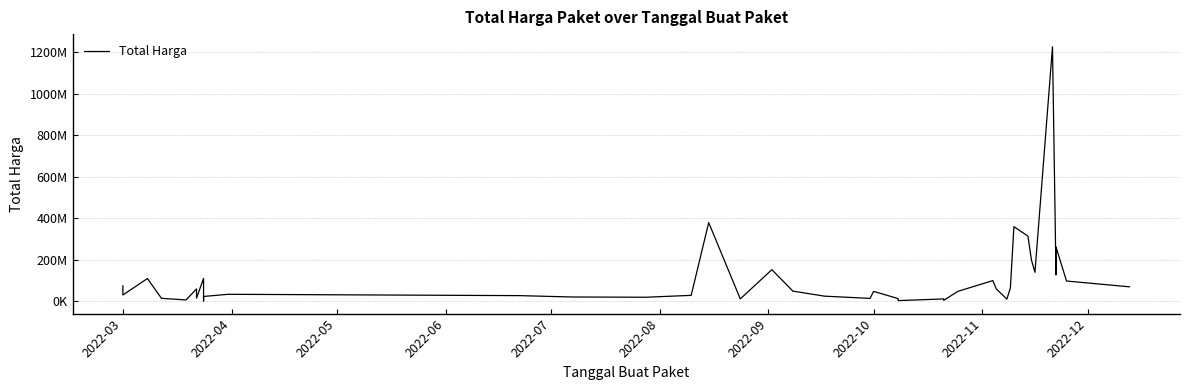

What is the maximum value shown in the chart?

1224682000